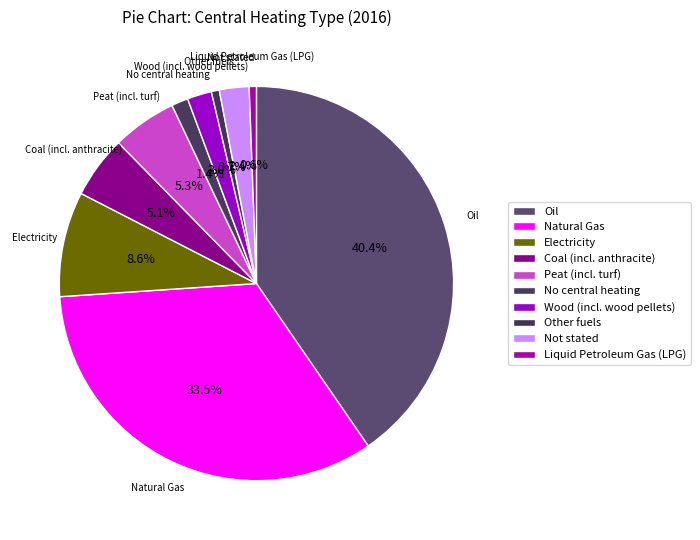

Rank the categories by value from lowest to highest.

Liquid Petroleum Gas (LPG), Other fuels, No central heating, Wood (incl. wood pellets), Not stated, Coal (incl. anthracite), Peat (incl. turf), Electricity, Natural Gas, Oil